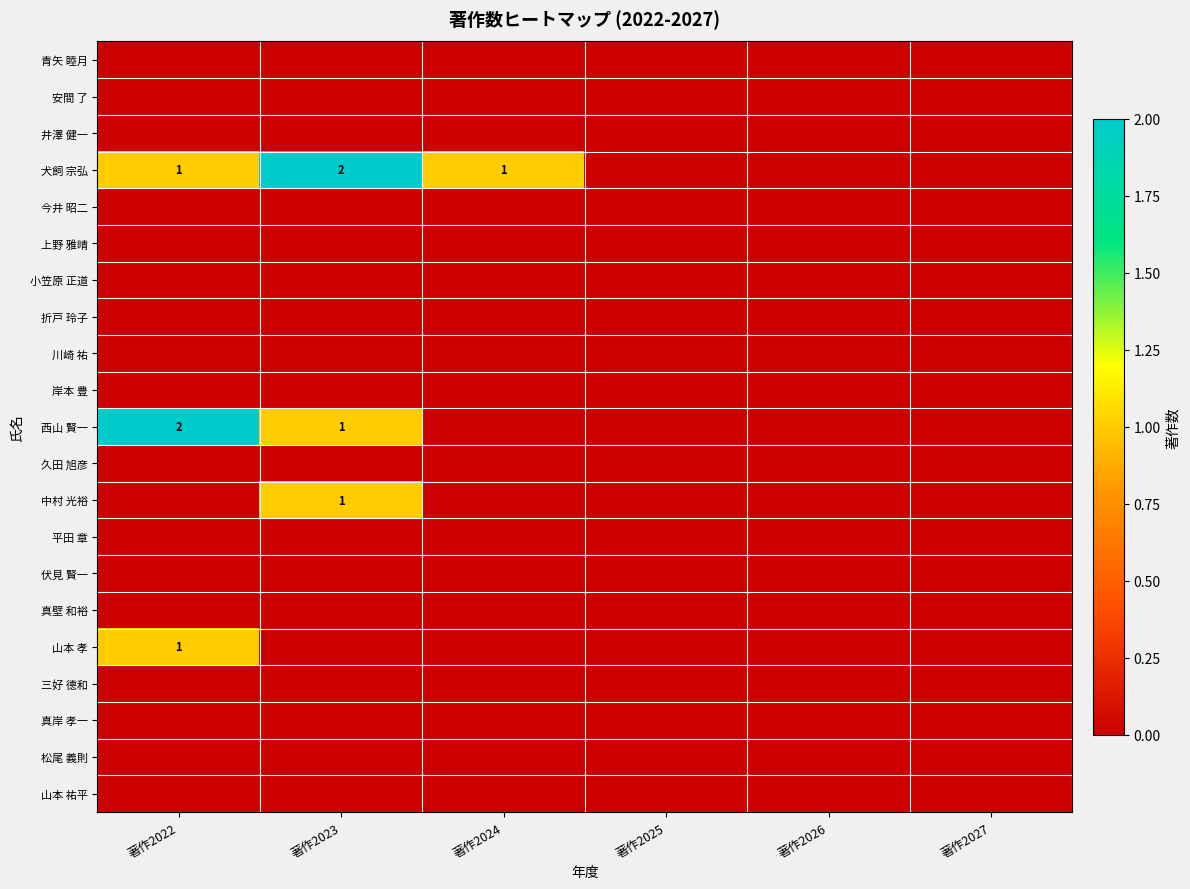

Which has a higher value, 著作2022 or 著作2026?

著作2022